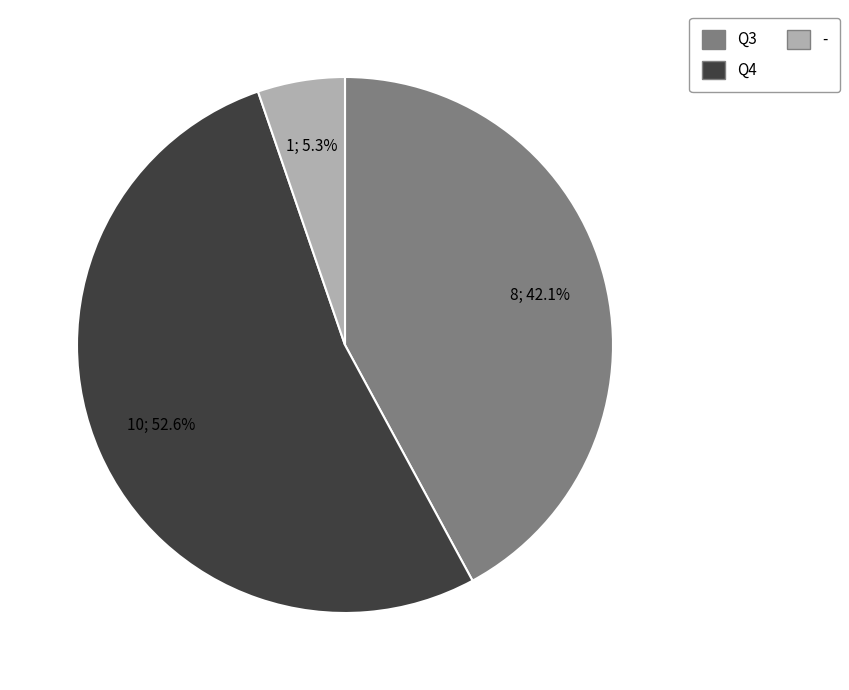

To the nearest percent, what is the difference between the - and Q3 slice percentages?

37%